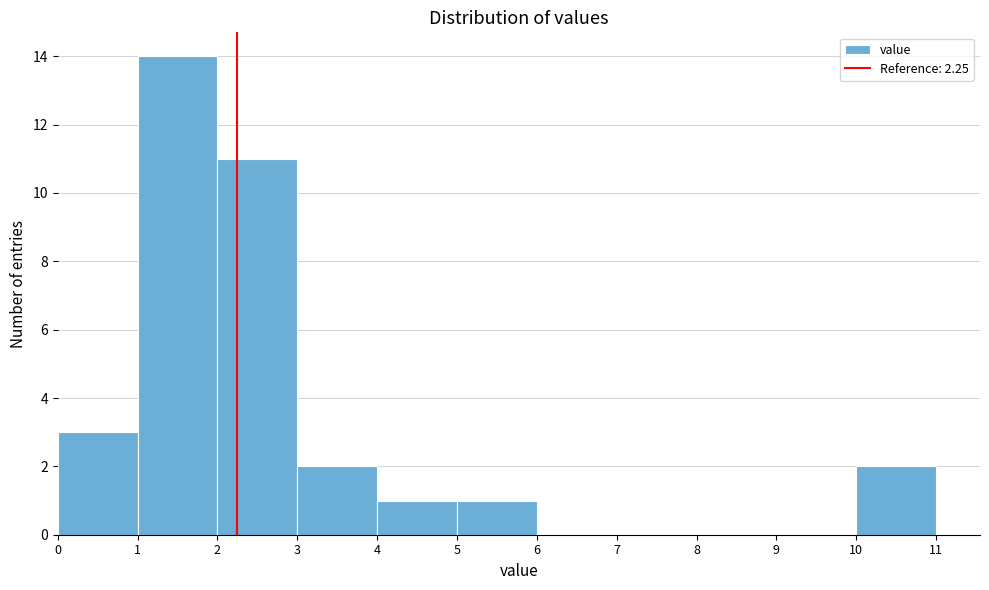

Which range on the x-axis has the tallest bar?

1 to 2